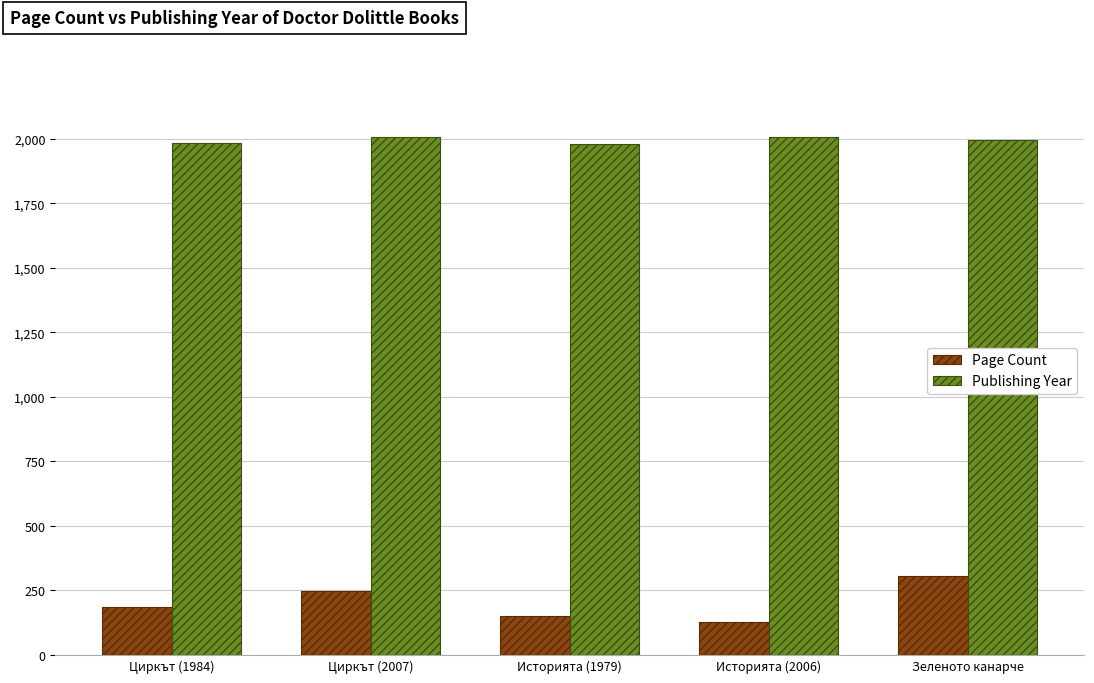

What is the difference between the highest and lowest values at Циркът (1984)?

1800